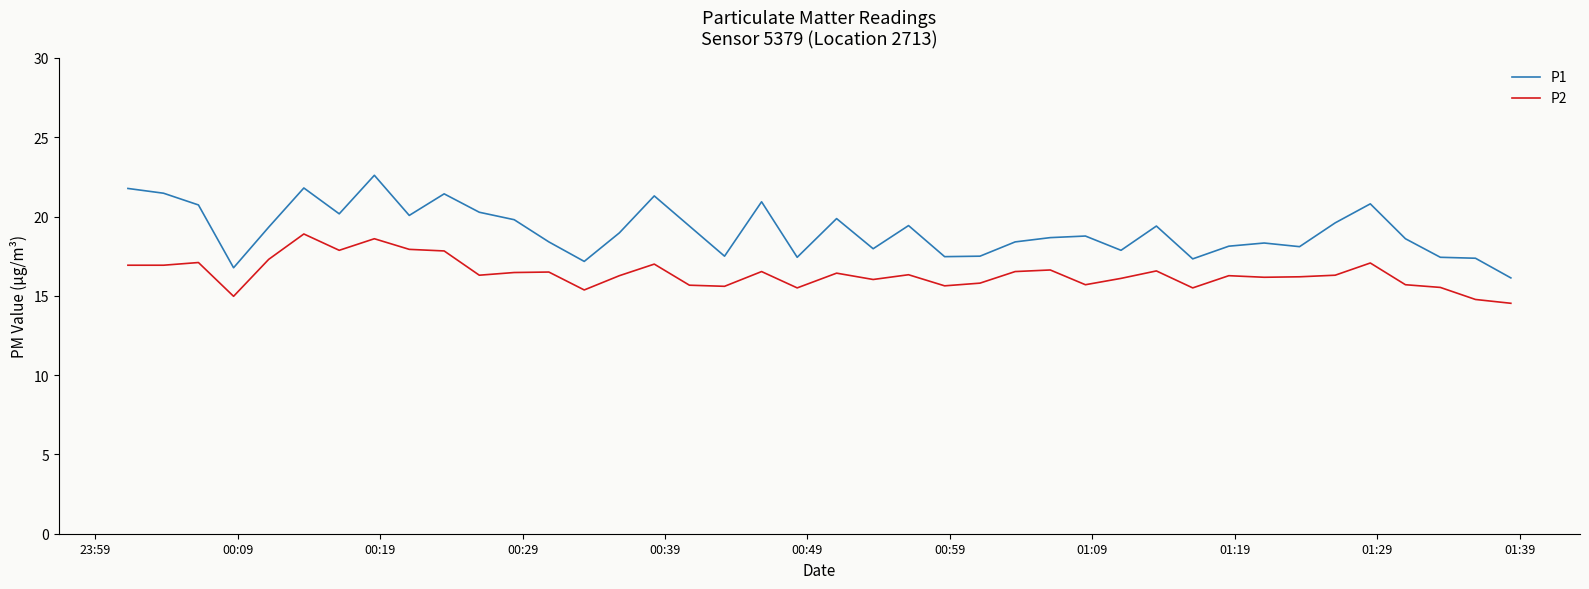

True or false: P2 and P1 intersect in this chart.

False